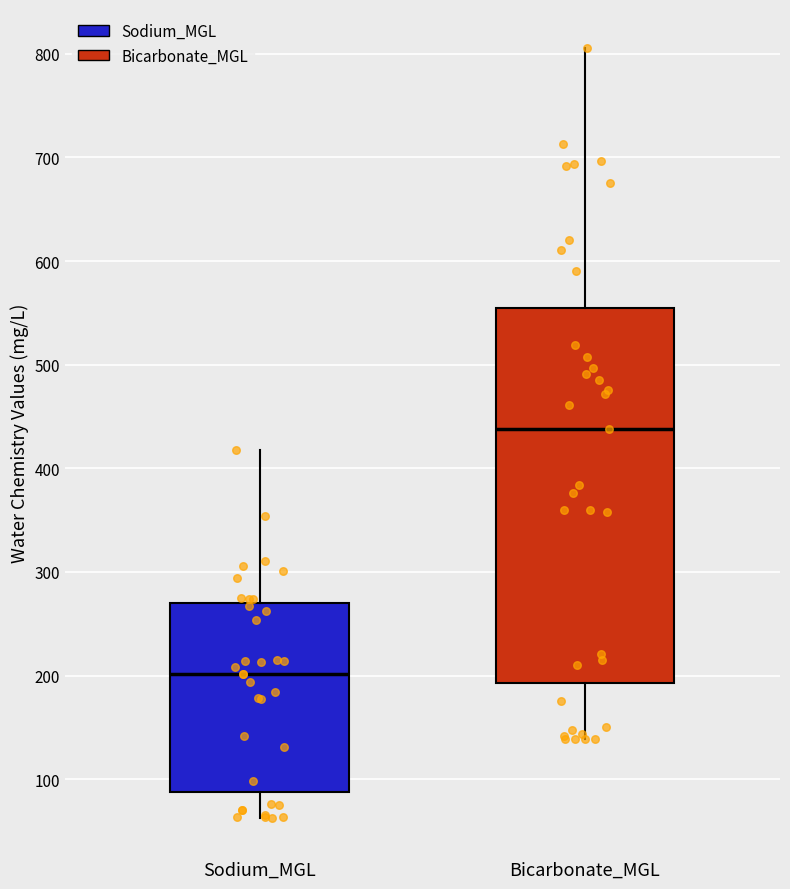

Reading left to right, transcribe this box plot: for each box, give where its median line is, the range the box spans, and where its two whiskers end, as read against the y-axis. The values are not printed on the chart, so give them approximately, as read against the axis.

Sodium_MGL: median 200, box 90 to 270, whiskers 60 to 420
Bicarbonate_MGL: median 440, box 190 to 550, whiskers 140 to 810